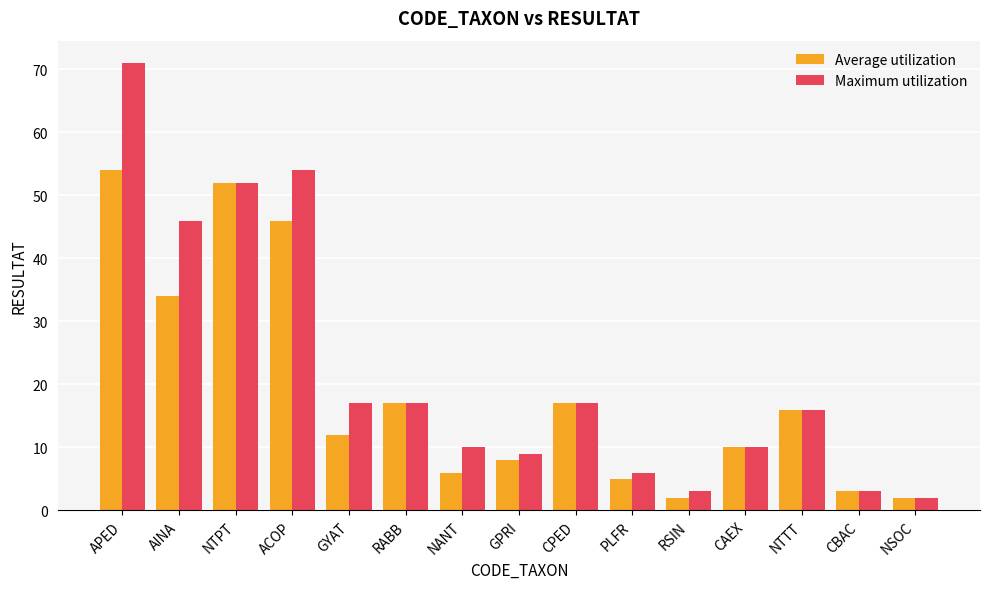

Does the chart contain stacked bars?

No